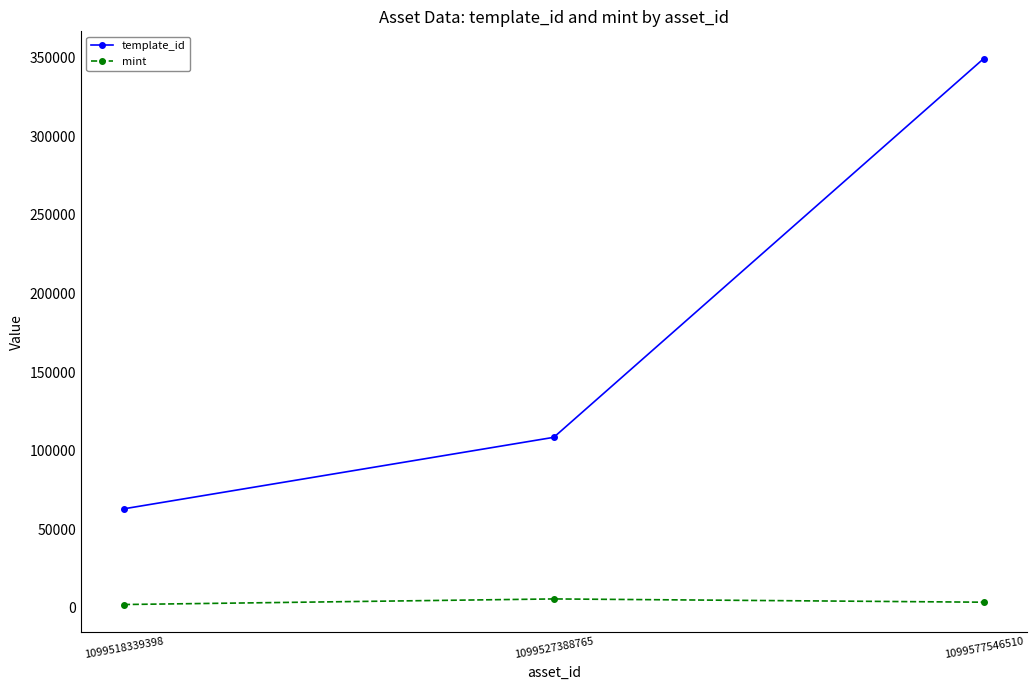

Is it true that template_id equals 349523 at 1099577546510?

True